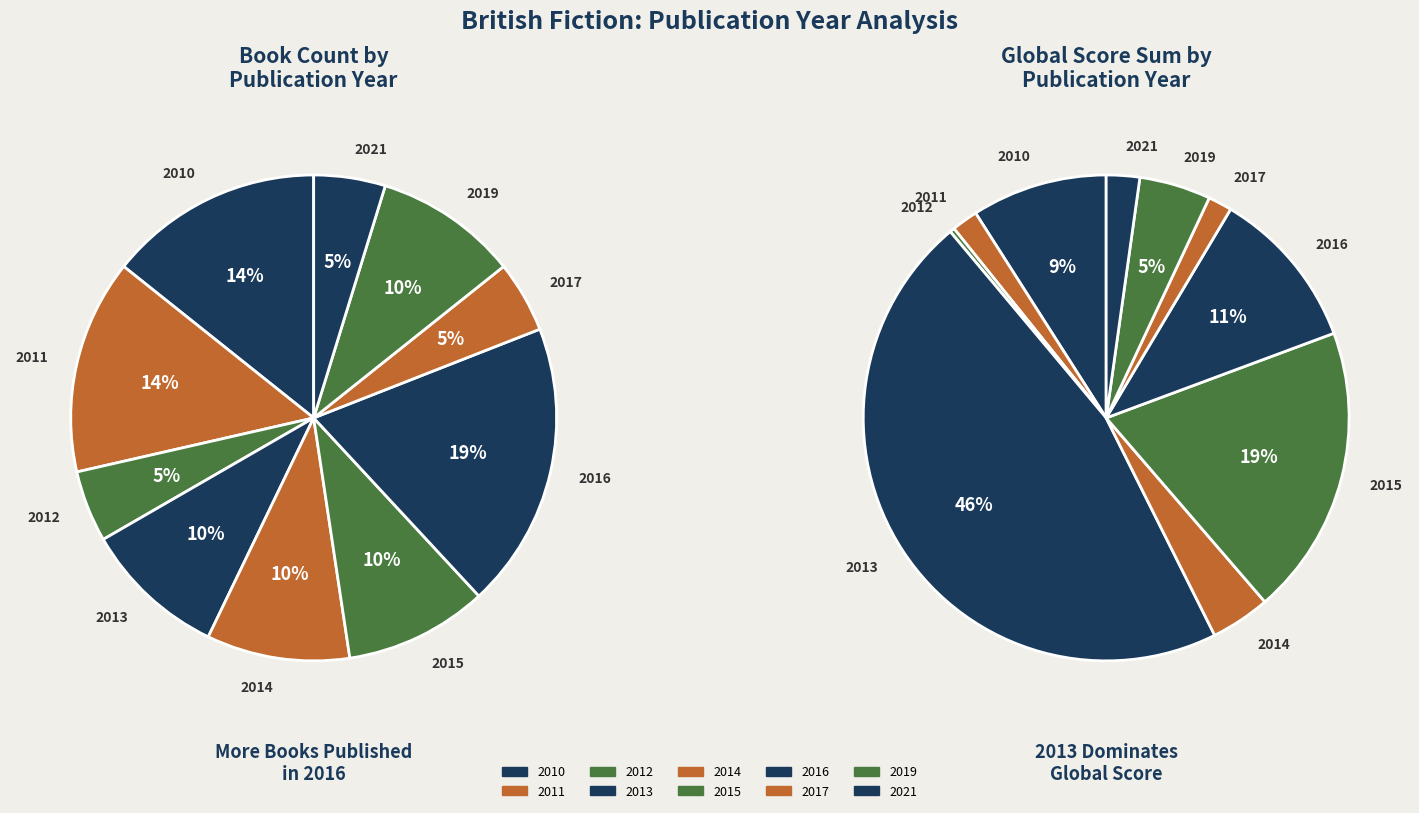

What is the change in value from 2011 to 2017?

-2